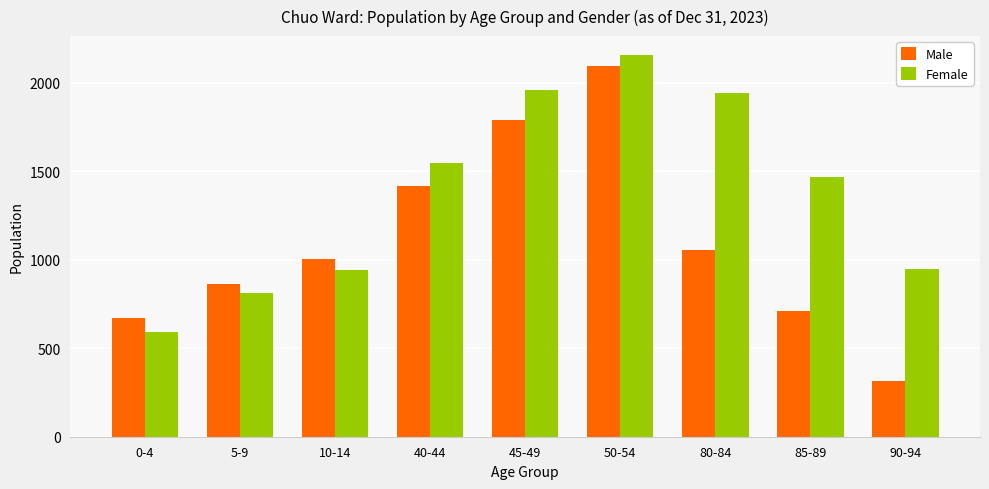

What is the difference between the maximum and minimum values in the Female series?

1565